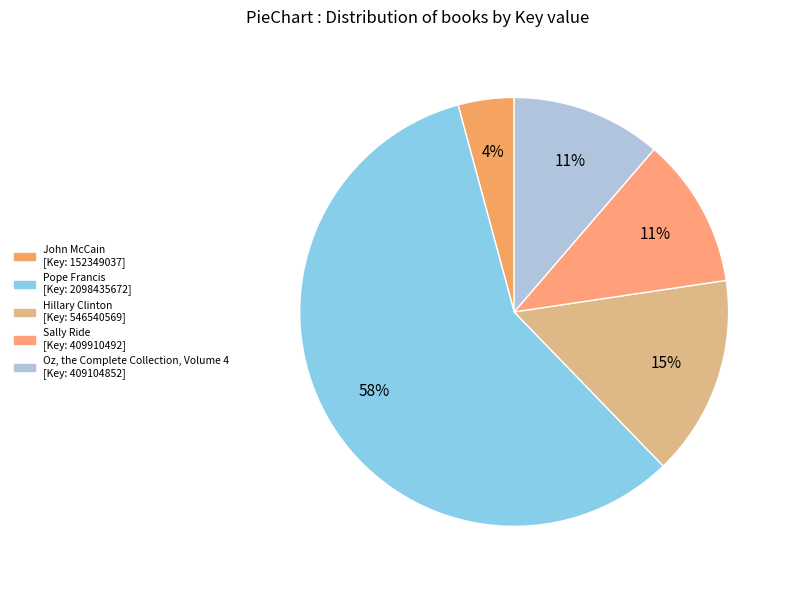

To the nearest percent, what is the difference between the Oz, the Complete Collection, Volume 4 and Pope Francis slice percentages?

47%